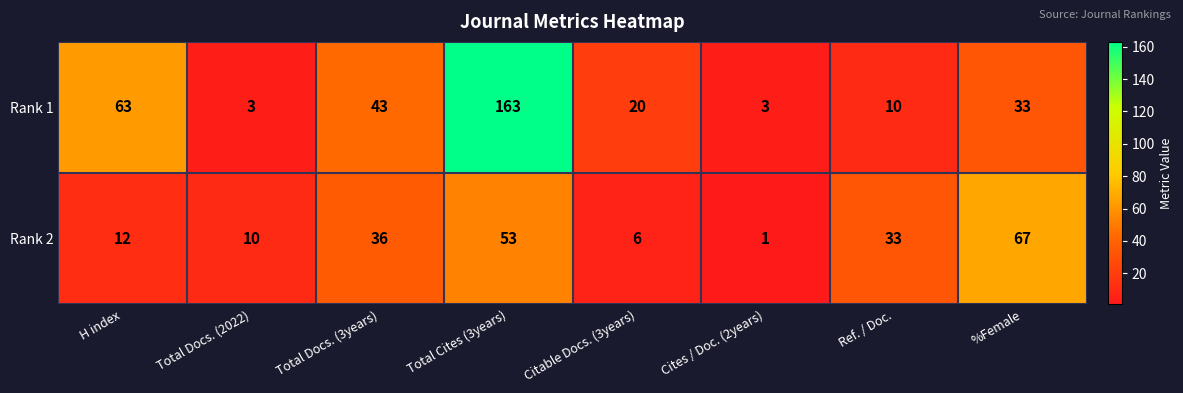

What is the approximate value of Rank 2 at Ref. / Doc.?

33